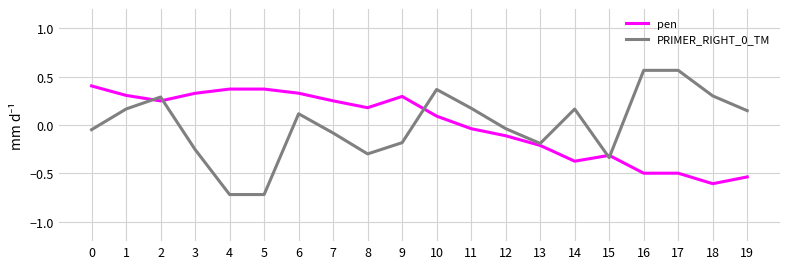

Which series changed the most between 8 and 19?

pen